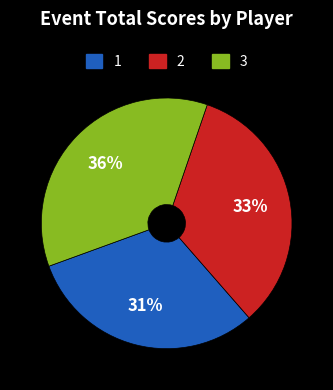

Is there any slice that represents more than half of the pie?

No